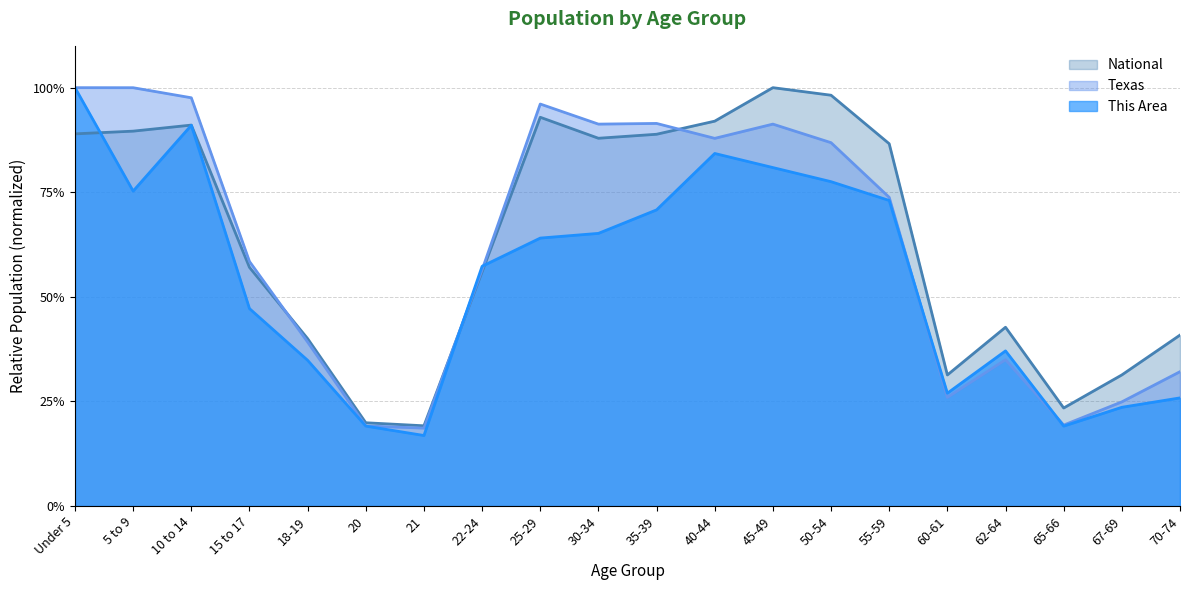

What is the total value across all series at 50-54?

2.6